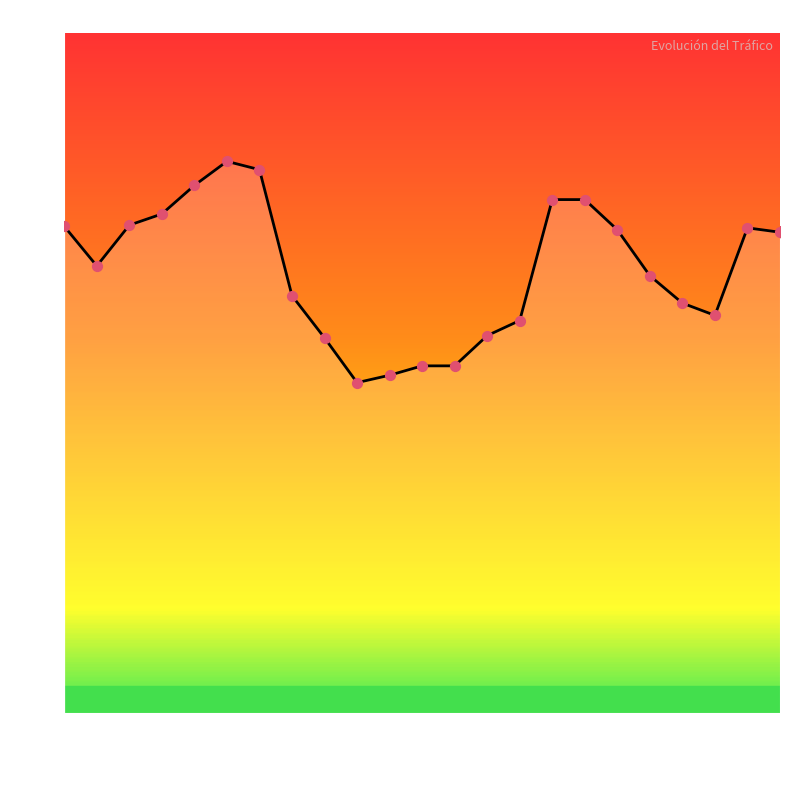

Approximately how many times larger is the value at 2015 compared to 2006?

0.7